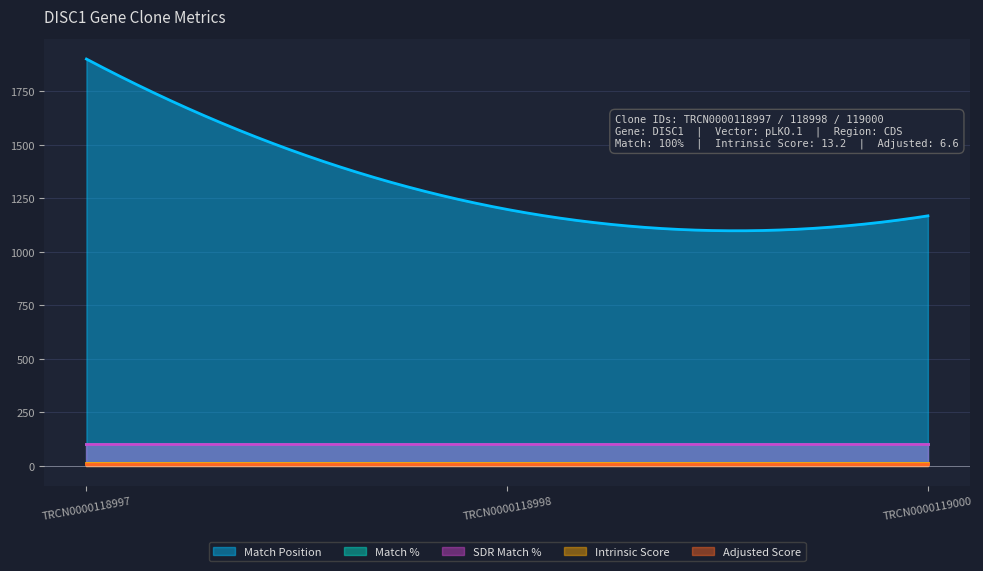

What is the difference between the highest and lowest values at TRCN0000119000?

1161.4